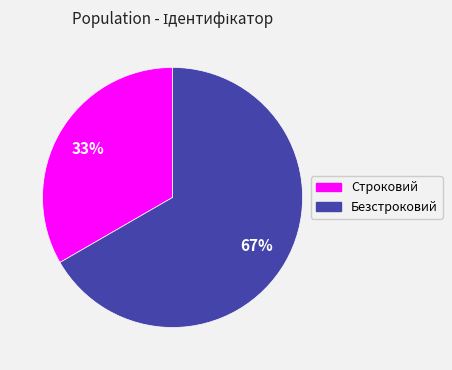

How many segments does this pie chart have?

2